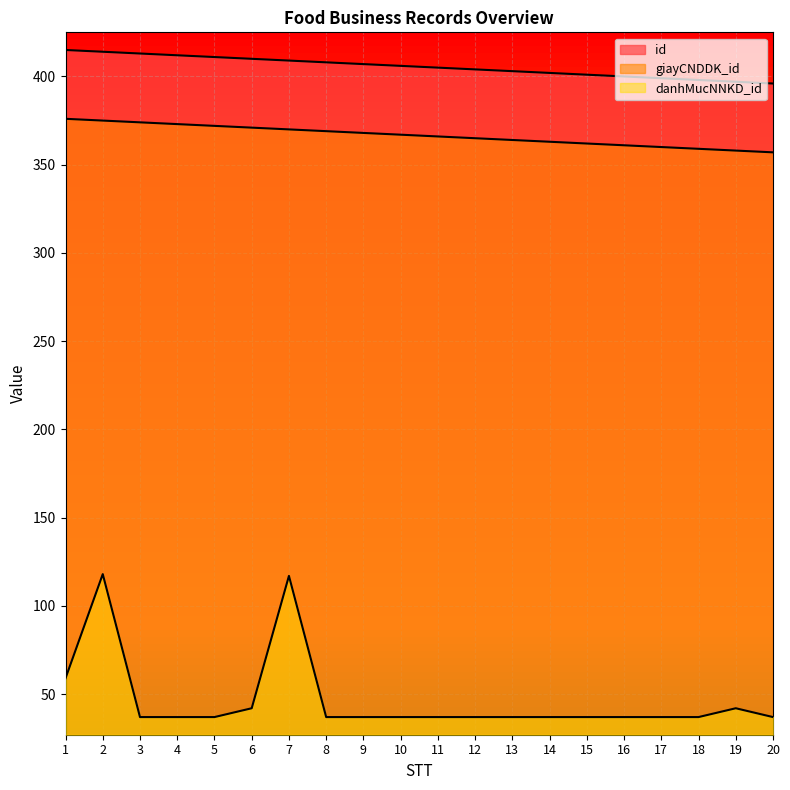

What is the sum of the danhMucNNKD_id values at 8 and 3?

74